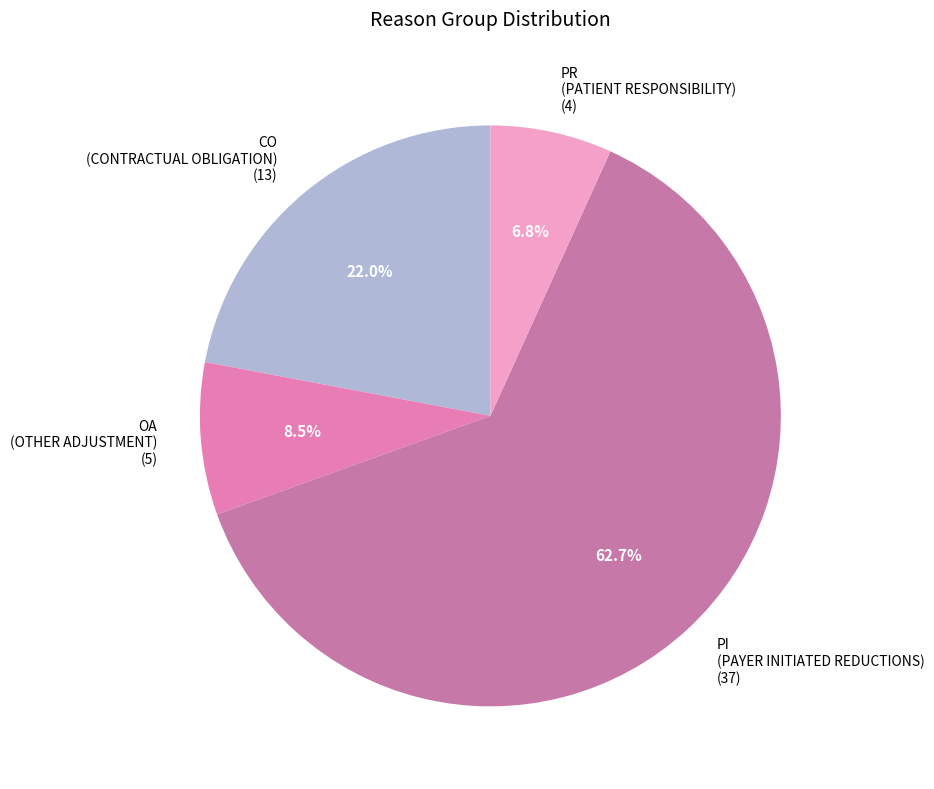

To the nearest percent, what is the difference between the PI and OA slice percentages?

54%